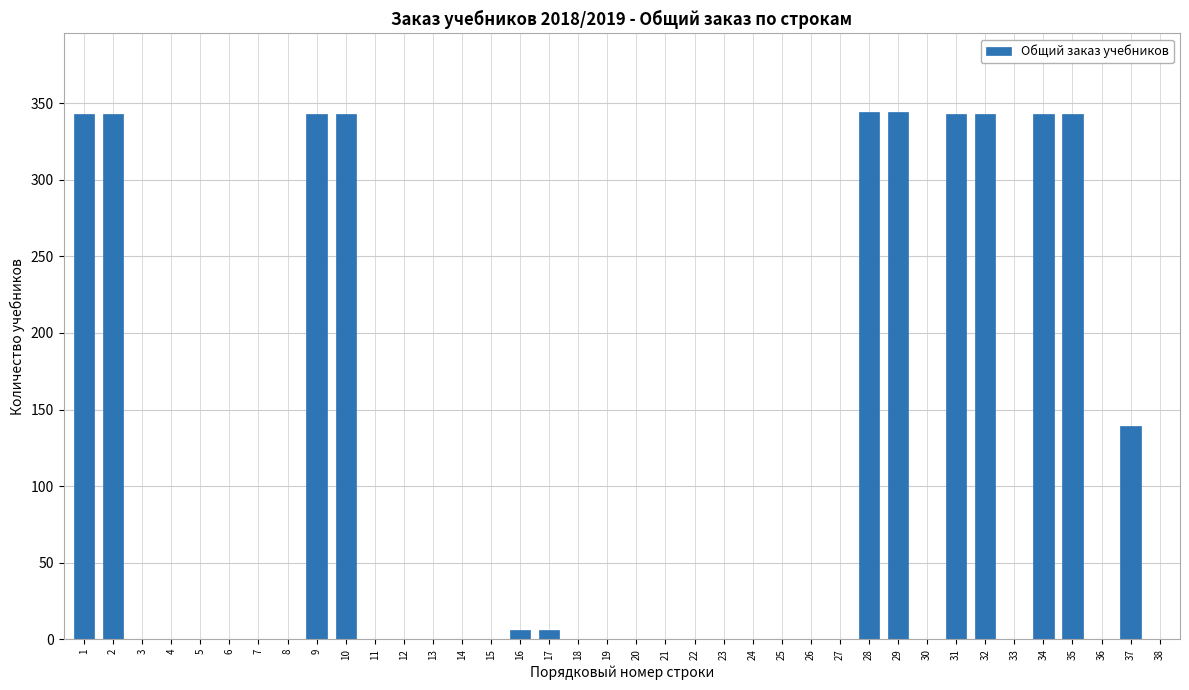

Is it true that the value at 14 is -105?

False